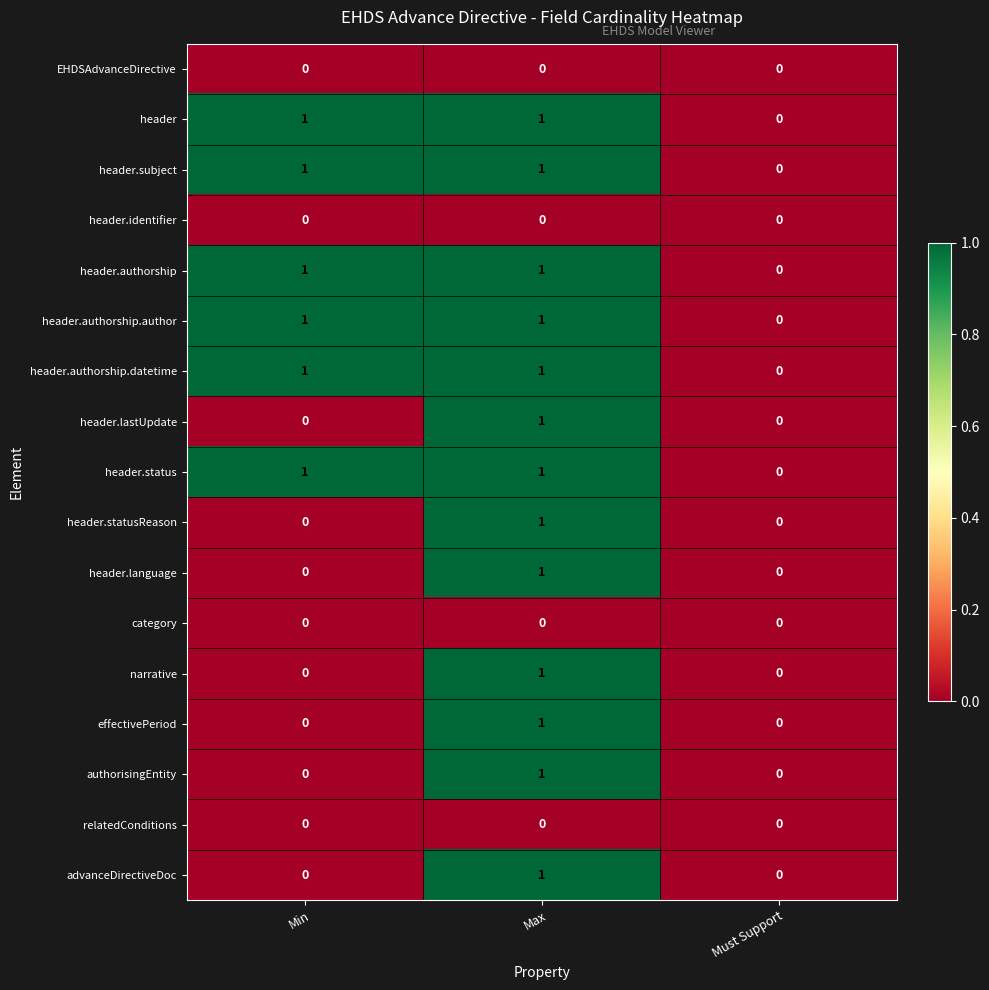

What is the total value across all series at Min?

6